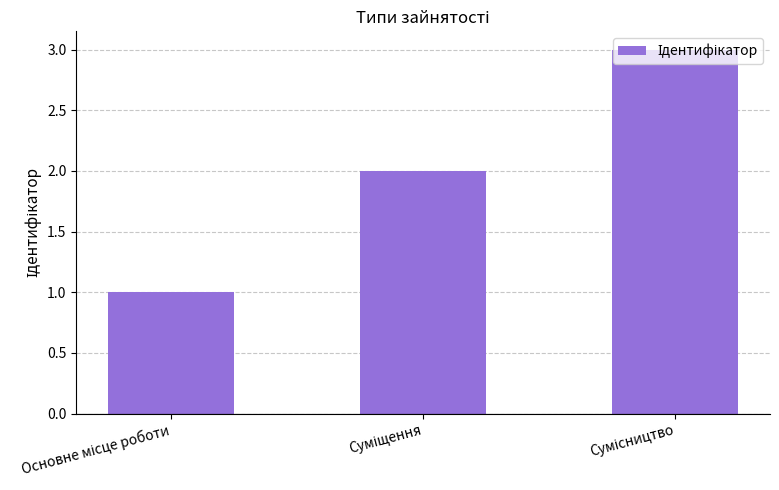

What is the greatest value displayed?

3